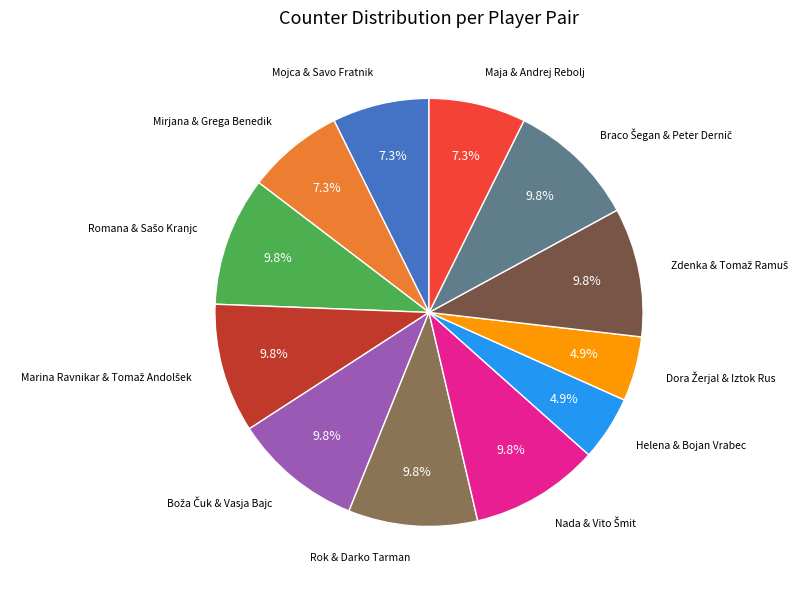

Does any single category account for the majority?

No